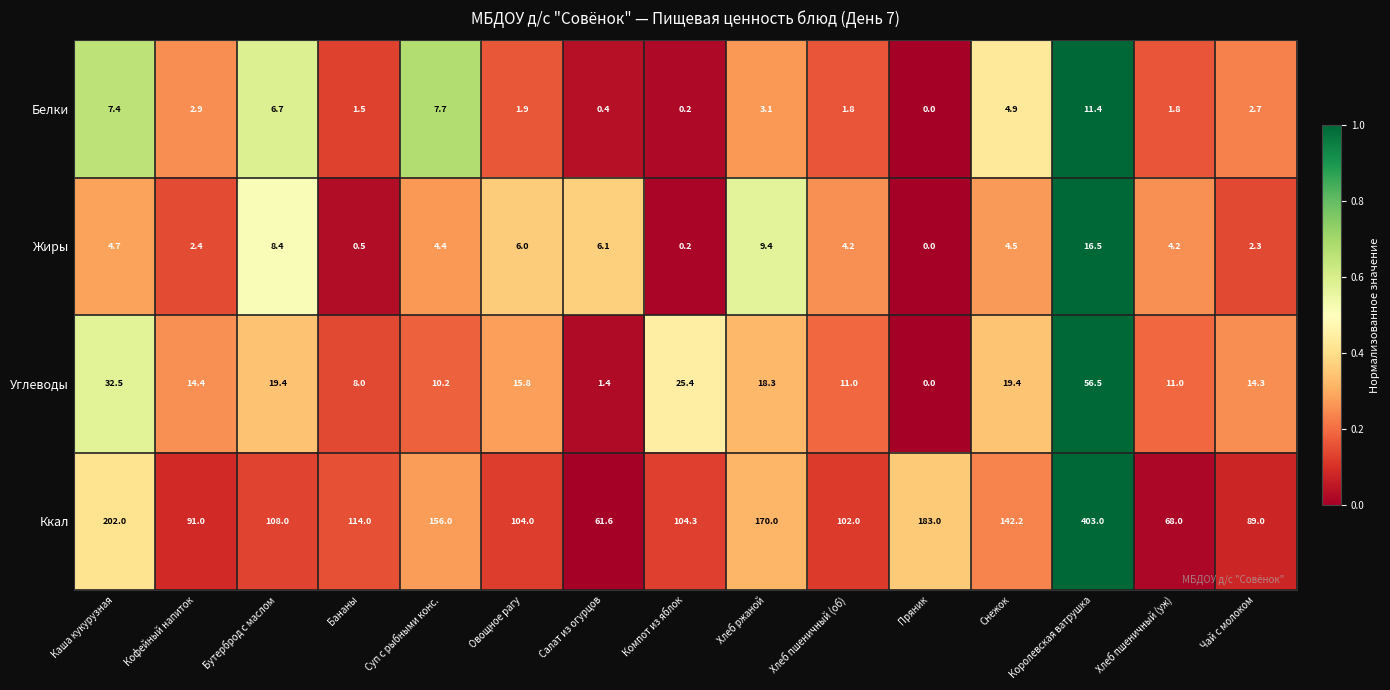

Which category has the highest value across all series?

Королевская ватрушка